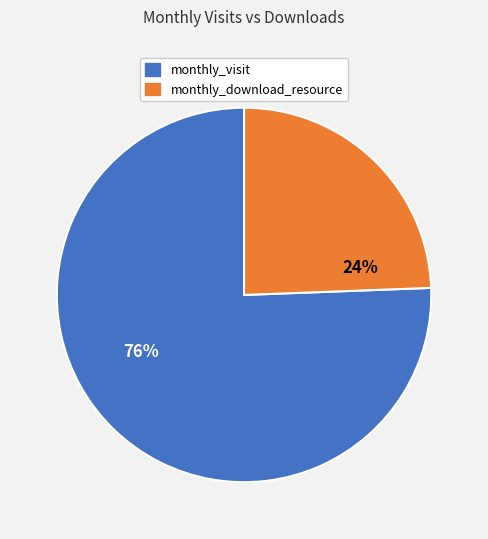

Is monthly_visit the majority of the pie?

Yes